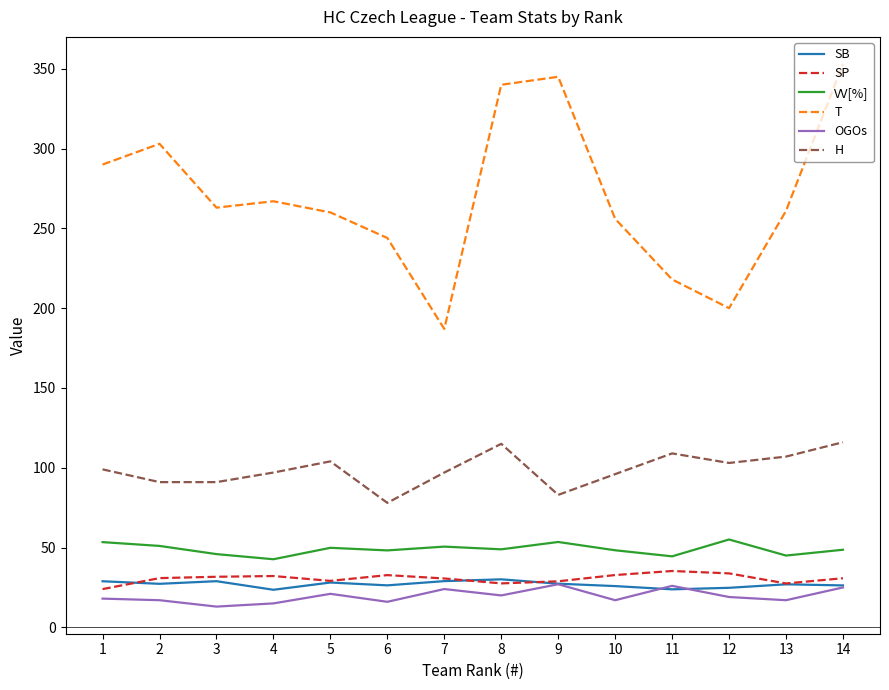

True or false: T and SB cross at least once.

False